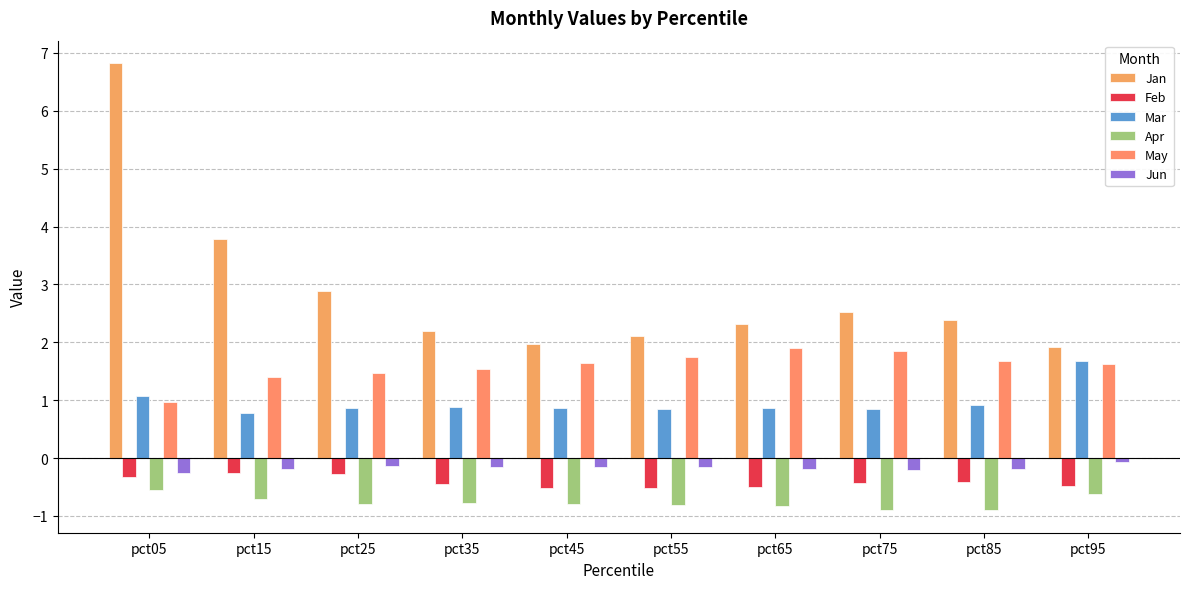

What is the difference between the maximum and minimum values in the Jun series?

0.2